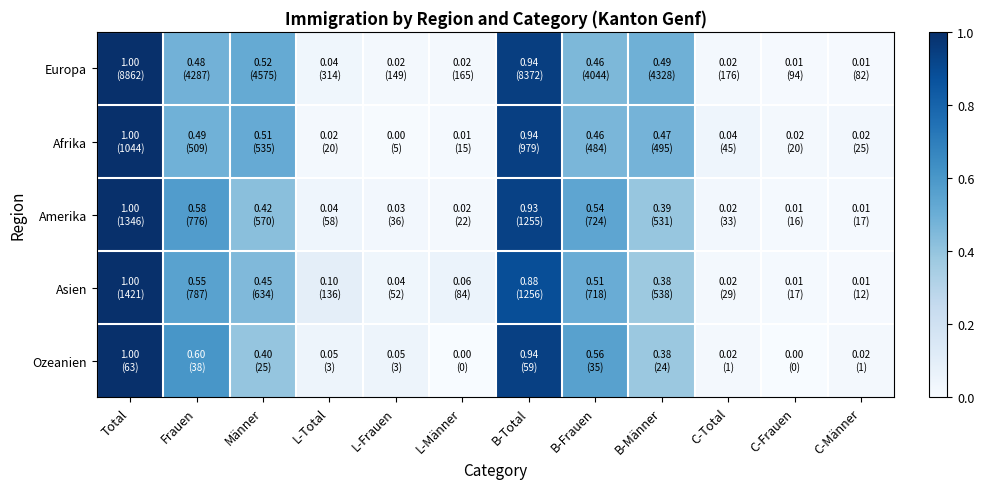

Which series changed the most between L-Total and B-Total?

Afrika